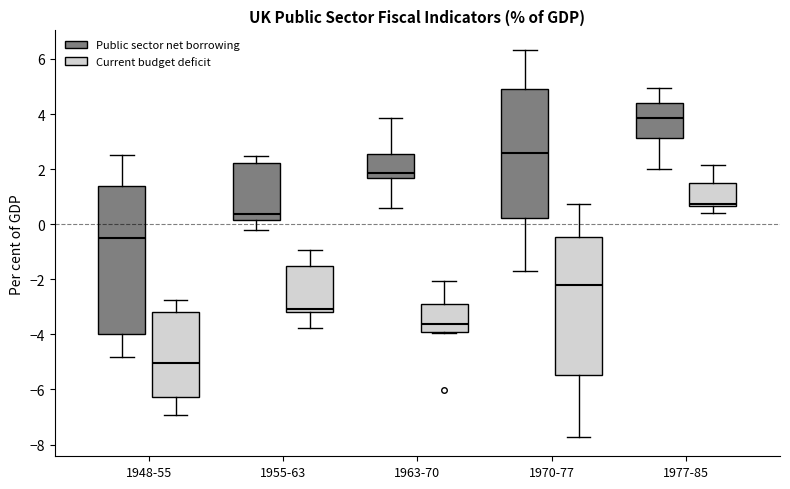

Reading left to right, transcribe this box plot: for each box, give where its median line is, the range the box spans, and where its two whiskers end, as read against the y-axis. The values are not printed on the chart, so give them approximately, as read against the axis.

1948-55 (Public sector net borrowing): median -0.4, box -4.0 to 1.4, whiskers -4.8 to 2.6
1948-55 (Current budget deficit): median -5.0, box -6.2 to -3.2, whiskers -7.0 to -2.8
1955-63 (Public sector net borrowing): median 0.4, box 0.2 to 2.2, whiskers -0.2 to 2.4
1955-63 (Current budget deficit): median -3.0, box -3.2 to -1.6, whiskers -3.8 to -1.0
1963-70 (Public sector net borrowing): median 1.8, box 1.6 to 2.6, whiskers 0.6 to 3.8
1963-70 (Current budget deficit): median -3.6, box -4.0 to -3.0, whiskers -4.0 to -2.0
1970-77 (Public sector net borrowing): median 2.6, box 0.2 to 4.8, whiskers -1.8 to 6.4
1970-77 (Current budget deficit): median -2.2, box -5.4 to -0.4, whiskers -7.8 to 0.8
1977-85 (Public sector net borrowing): median 3.8, box 3.2 to 4.4, whiskers 2.0 to 5.0
1977-85 (Current budget deficit): median 0.8, box 0.6 to 1.6, whiskers 0.4 to 2.2